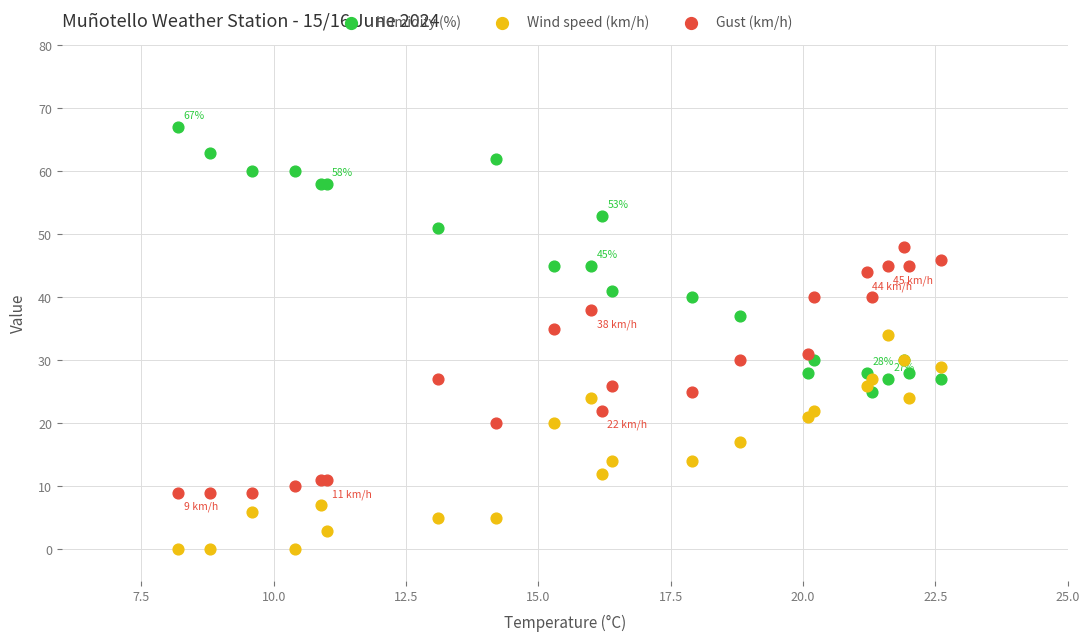

Across all series, what Y value is closest to 33?

34